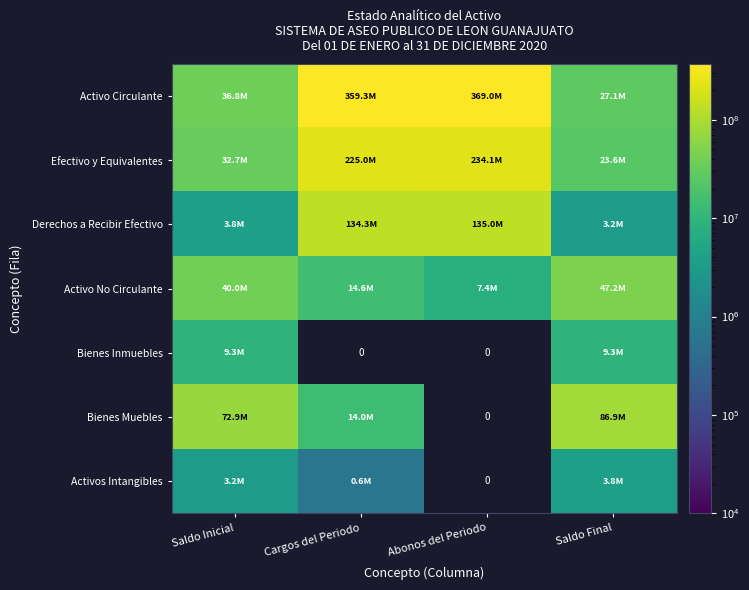

Is it true that Activo No Circulante equals 25074379.4 at Cargos del Periodo?

False